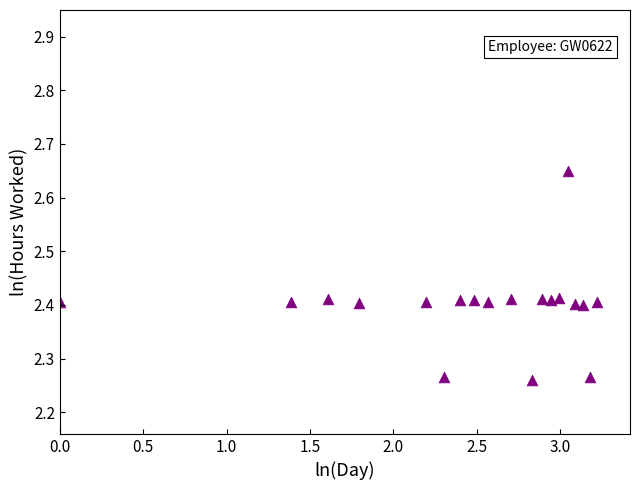

What is the range of Y values (max minus min)?

0.4